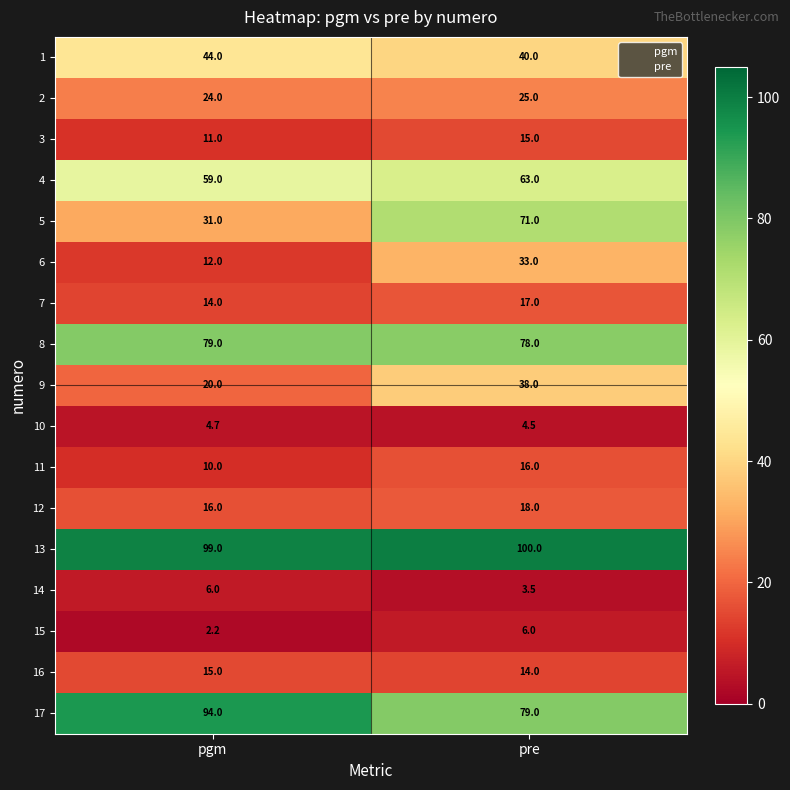

At pgm, list the series in order from smallest to largest.

15, 10, 14, 11, 3, 6, 7, 16, 12, 9, 2, 5, 1, 4, 8, 17, 13